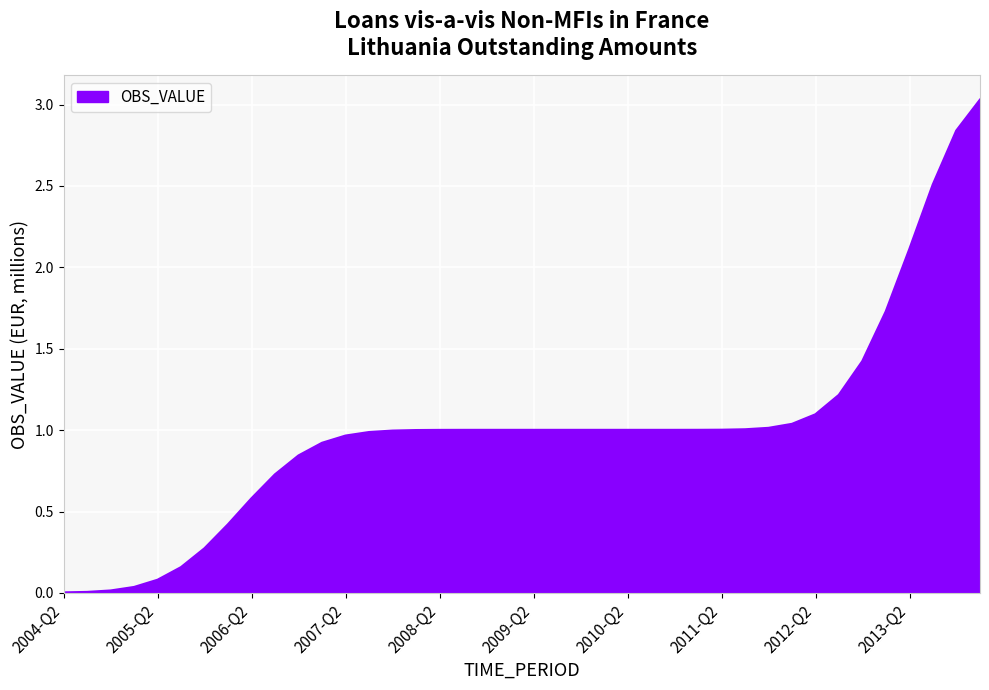

What is the difference between the maximum and minimum values?

3.0